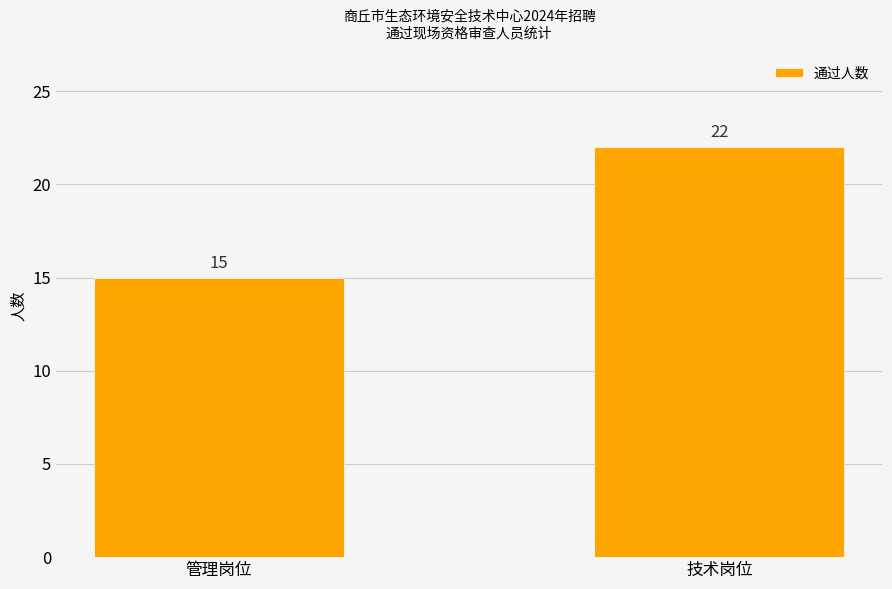

How many bars are there in total?

2